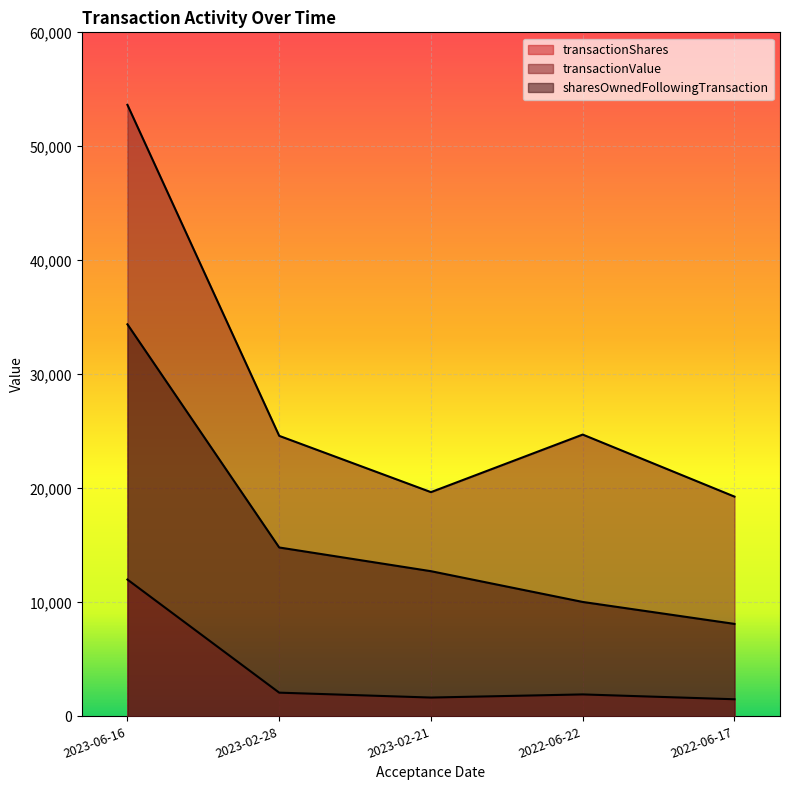

True or false: transactionValue and transactionShares intersect in this chart.

False